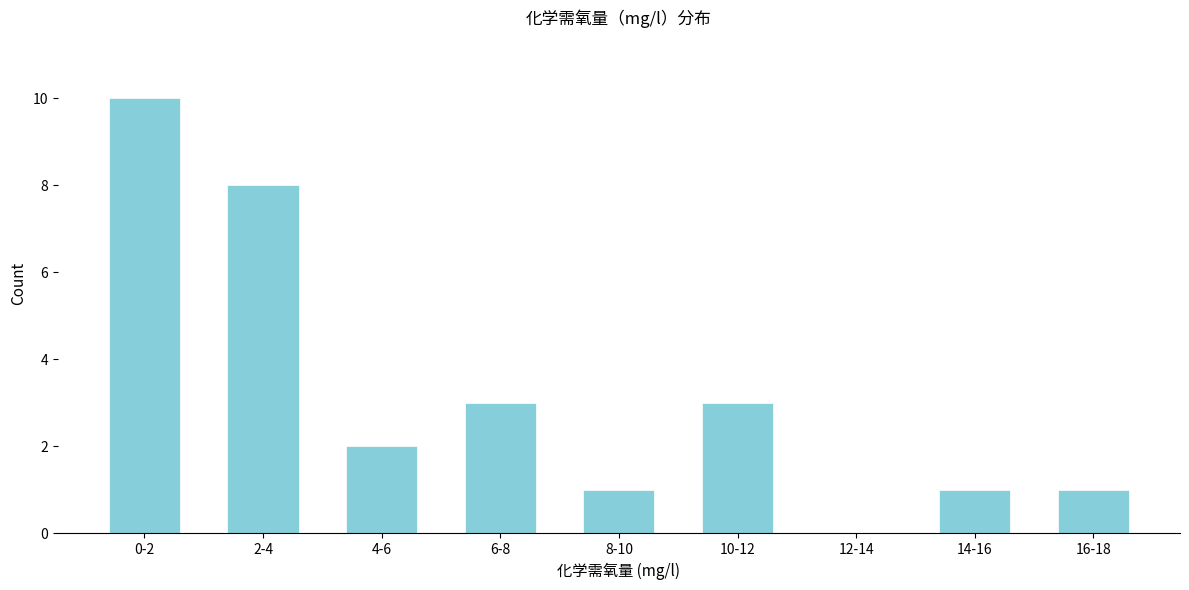

Reading left to right, extract all data points from this chart.

0-2=10	2-4=8	4-6=2	6-8=3	8-10=1	10-12=3	12-14=0	14-16=1	16-18=1